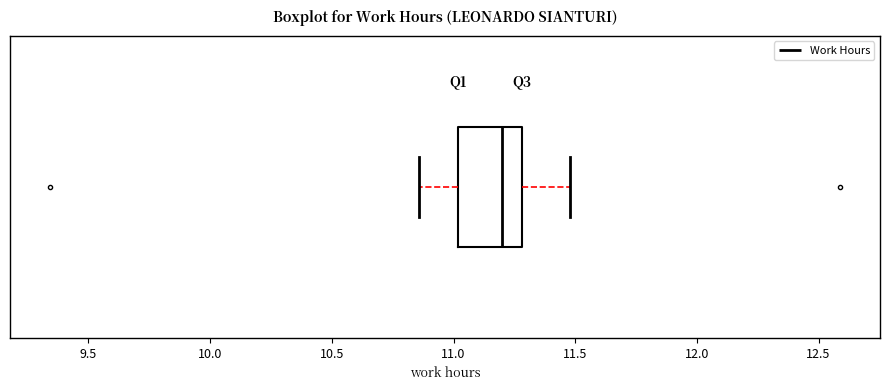

Transcribe this box plot: give where the median line is, the range the box spans, and where the two whiskers end, as read against the x-axis. The values are not printed on the chart, so give them approximately, as read against the axis.

median 11.20, box 11.00 to 11.30, whiskers 10.85 to 11.50